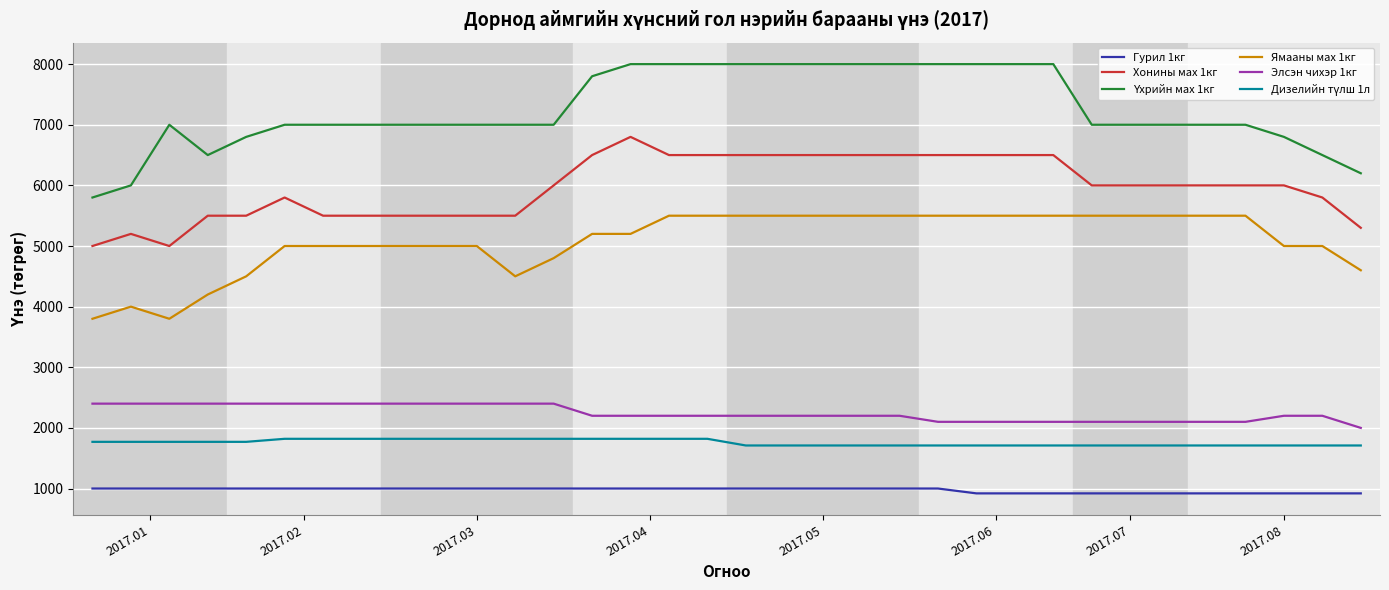

What is the difference between the maximum and minimum values in the Ямааны мах 1кг series?

1700